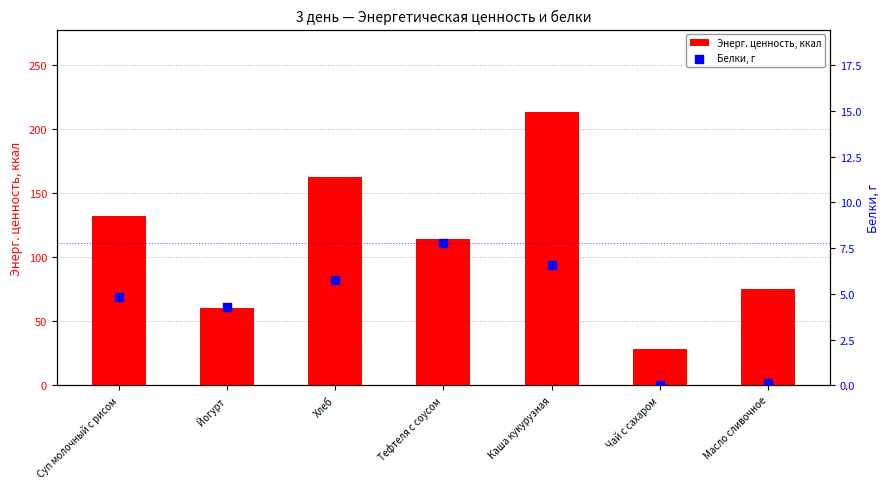

At which category is the sum across all series the highest?

Каша кукурузная